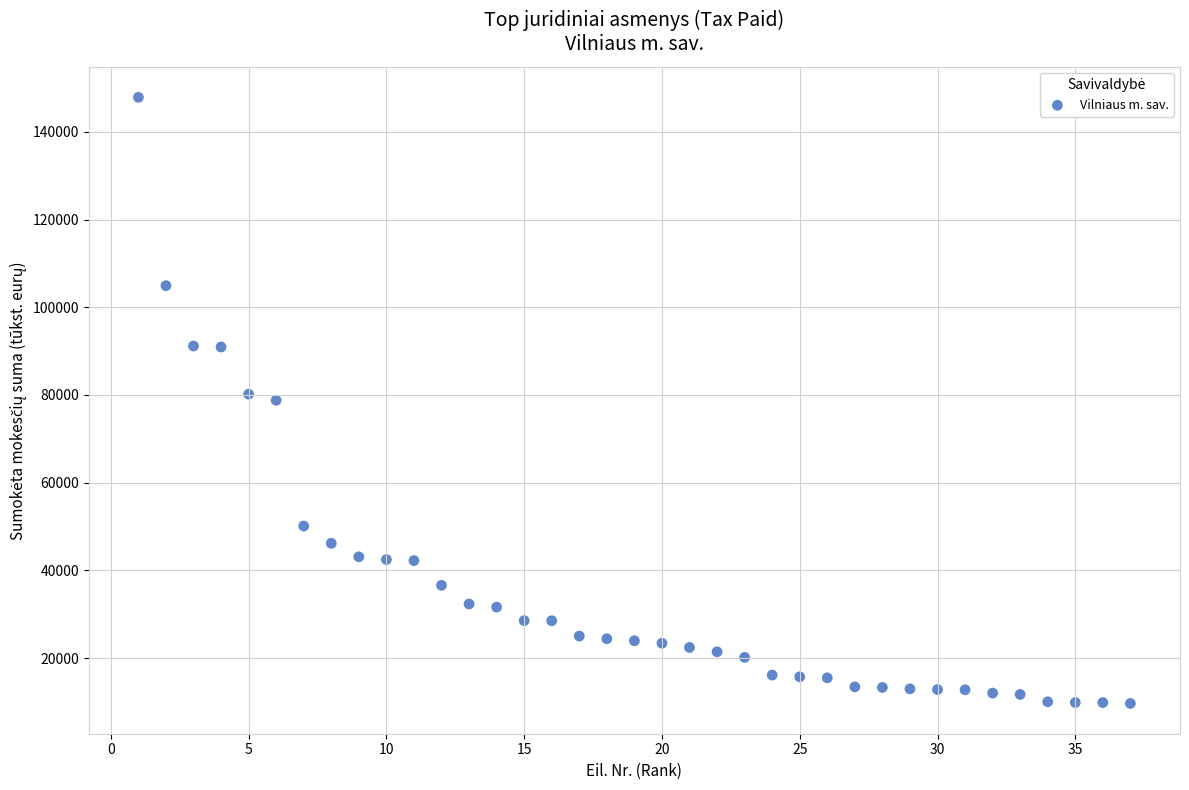

What is the range of Y values (max minus min)?

138169